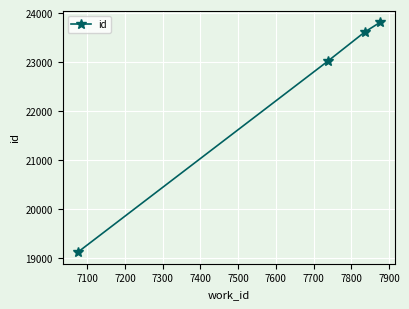

What is the sum of all values?

89558